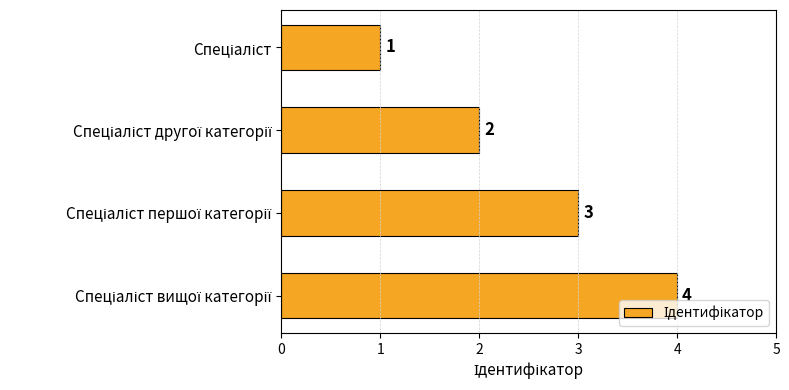

Does the chart contain any negative values?

No